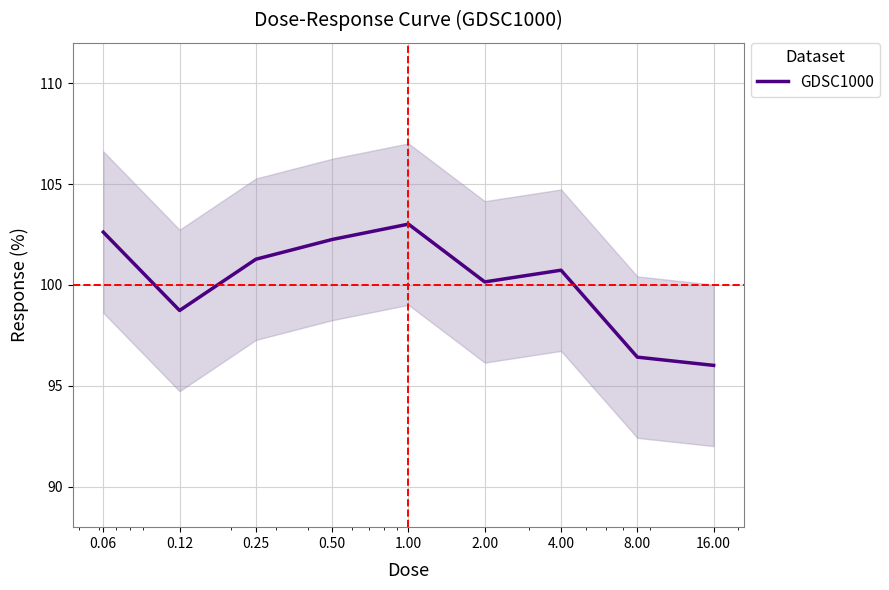

What position from the right is 4.00?

3